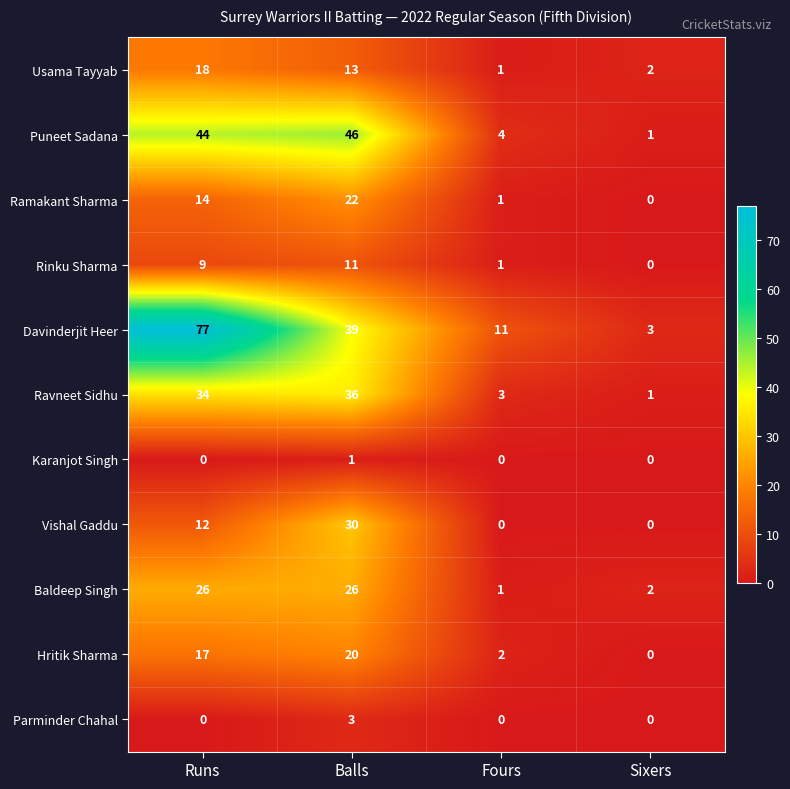

At how many categories does at least one series exceed 62?

1